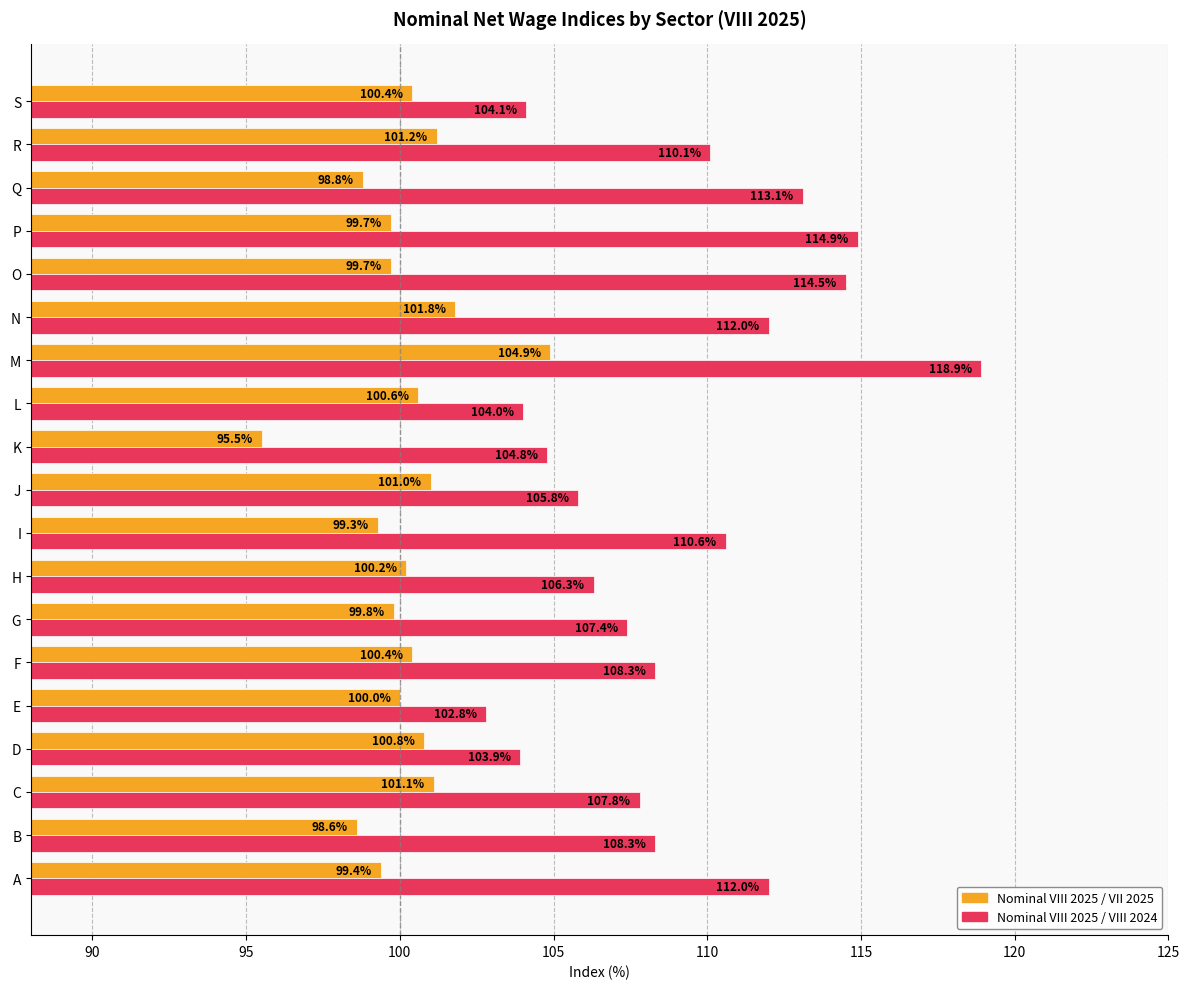

How many data points does each series have?

19